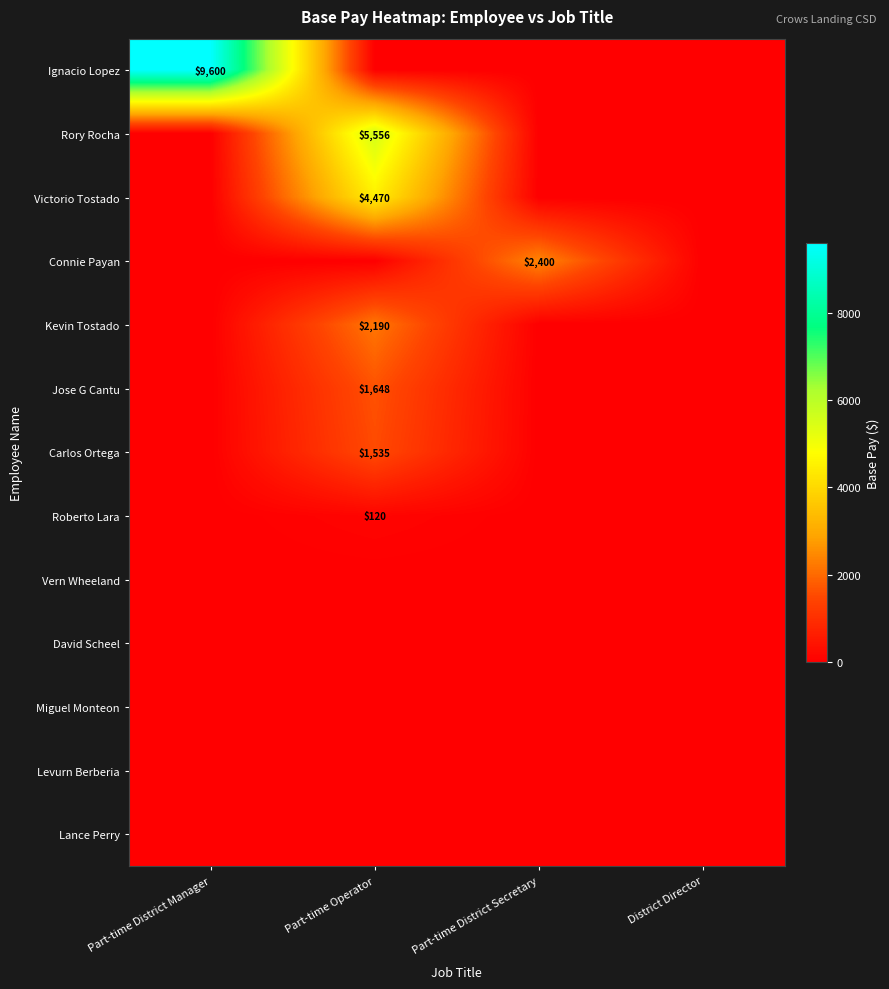

What is the maximum value shown in the chart?

9600.0